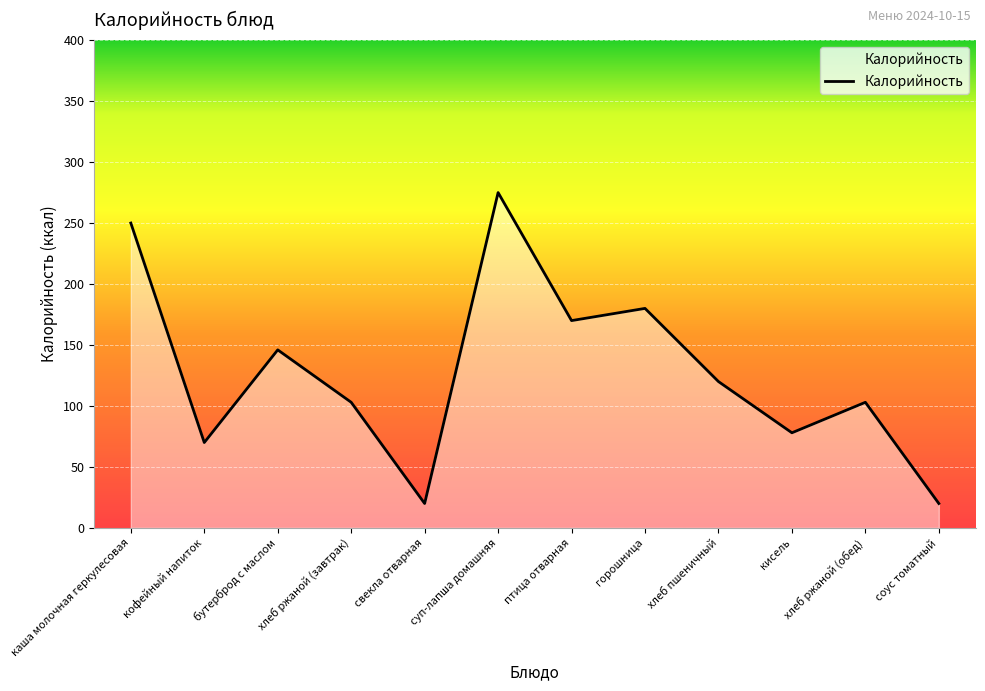

What is the difference between the values at каша молочная геркулесовая and хлеб ржаной (завтрак)?

147